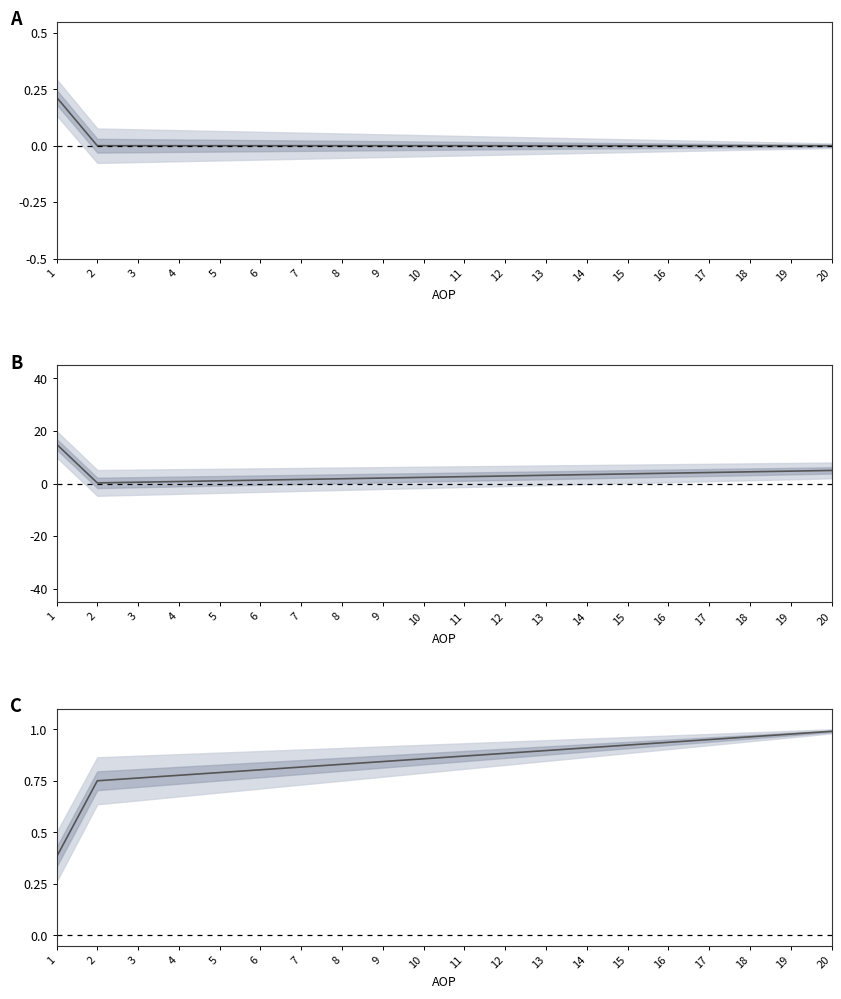

True or false: there are more than 1 points higher than both neighbors.

False